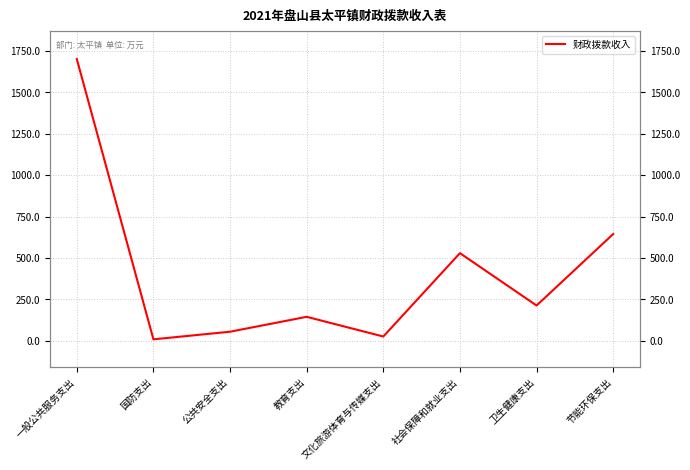

List the labels in order of value, smallest first.

国防支出, 文化旅游体育与传媒支出, 公共安全支出, 教育支出, 卫生健康支出, 社会保障和就业支出, 节能环保支出, 一般公共服务支出